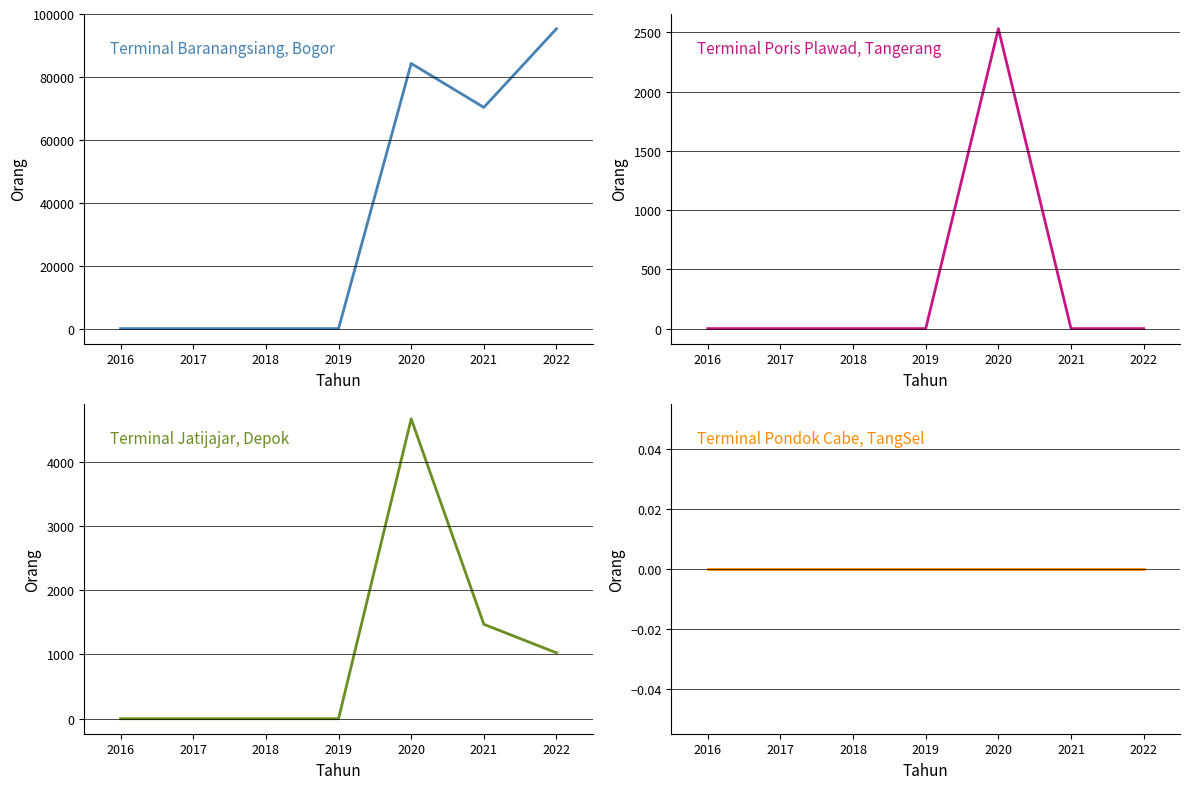

True or false: Terminal Jatijajar, Depok and Terminal Pondok Cabe, TangSel cross at least once.

False